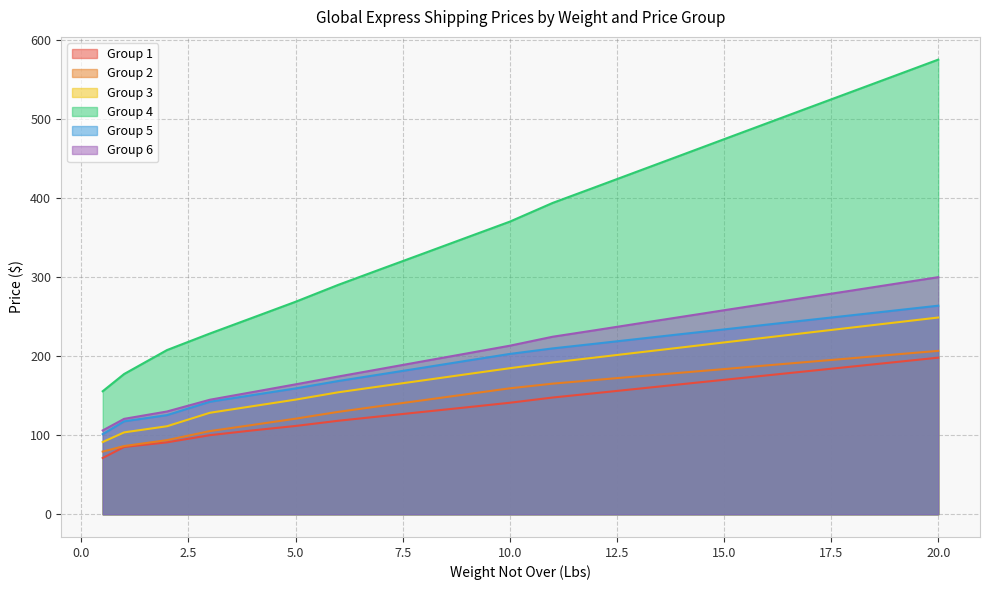

Which series has the widest spread of values?

Group 4